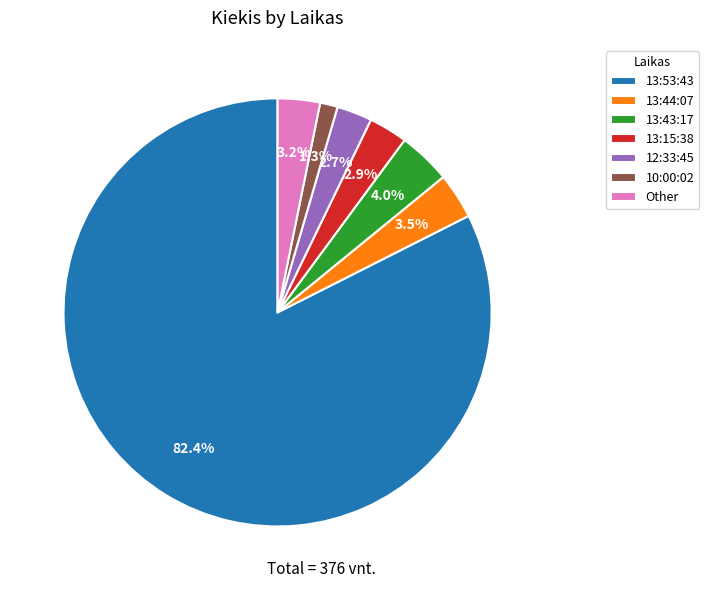

How many slices are in this pie chart?

7